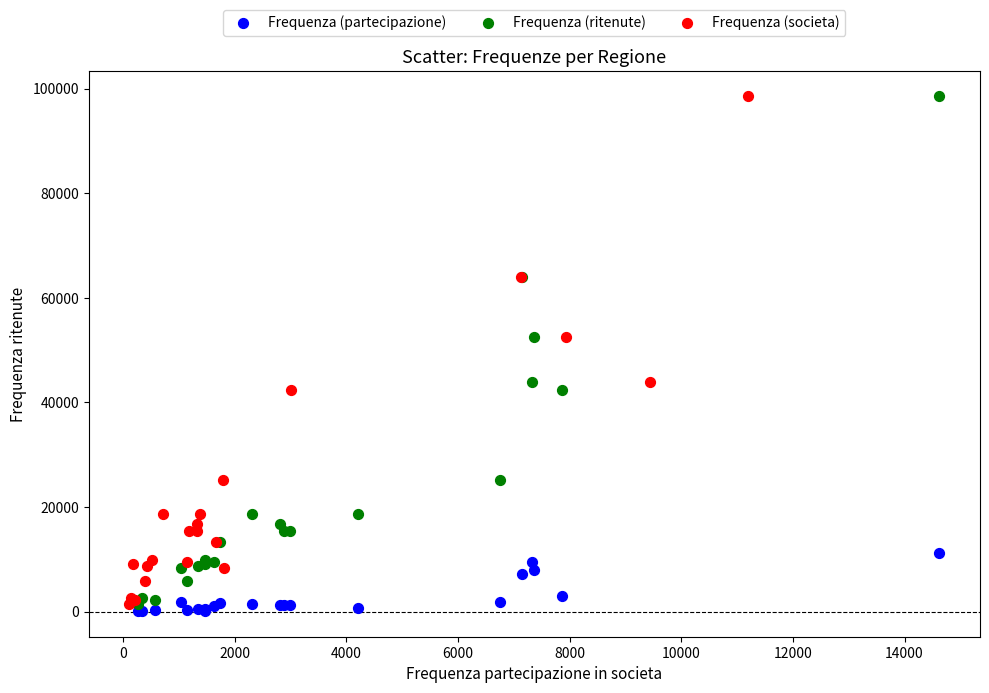

What are all the series names shown in the legend?

Frequenza (partecipazione), Frequenza (ritenute), Frequenza (societa)